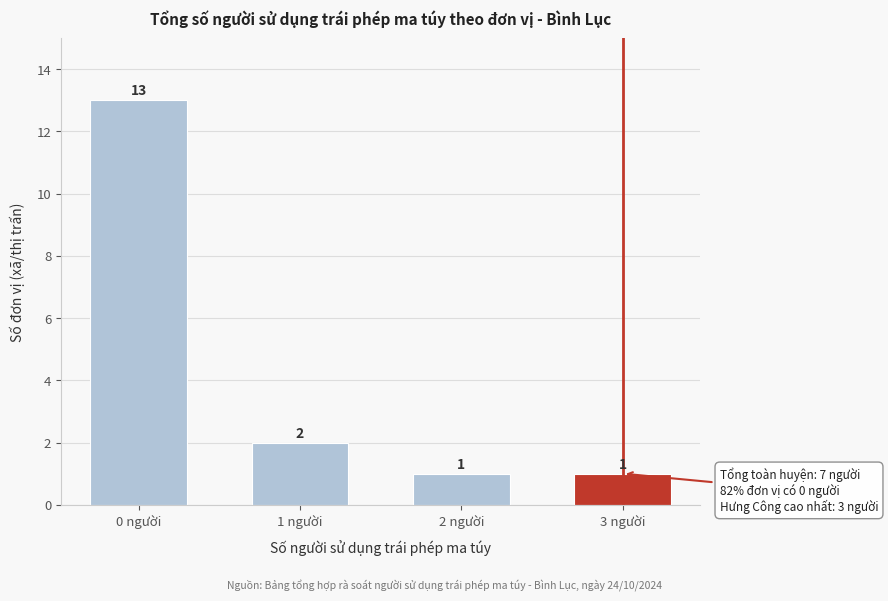

Reading left to right, what are all the values shown in this chart?

0 người=13	1 người=2	2 người=1	3 người=1